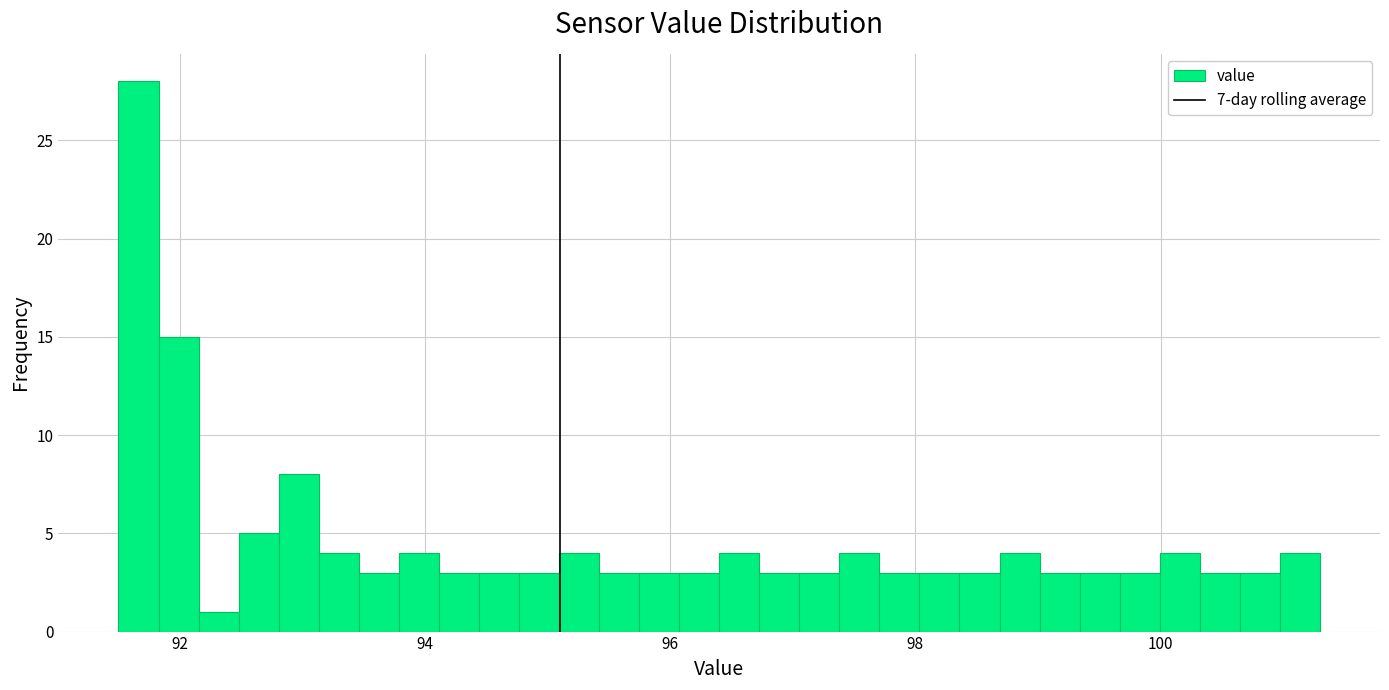

Around what value on the x-axis is the tallest bar? Give the approximate position of its centre, as read against the axis.

91.6